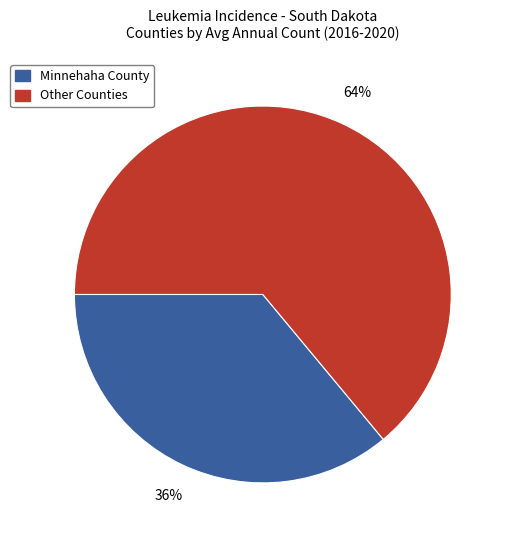

Combined, do Minnehaha County and Other Counties account for over 50%?

Yes